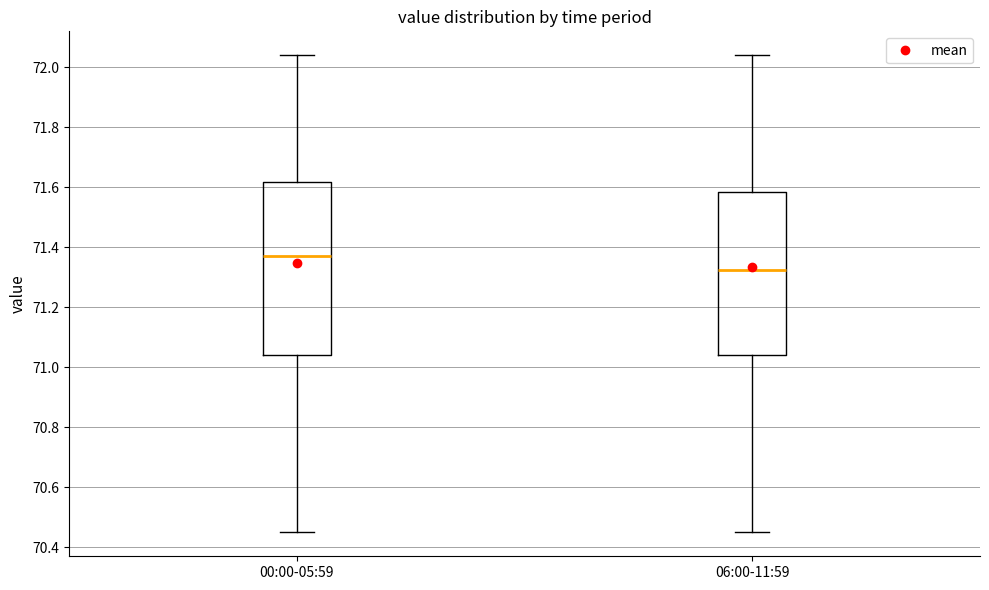

Where is the upper edge of the box for 00:00-05:59 on the y-axis? The values are not printed on the chart, so give them approximately, as read against the axis.

71.62